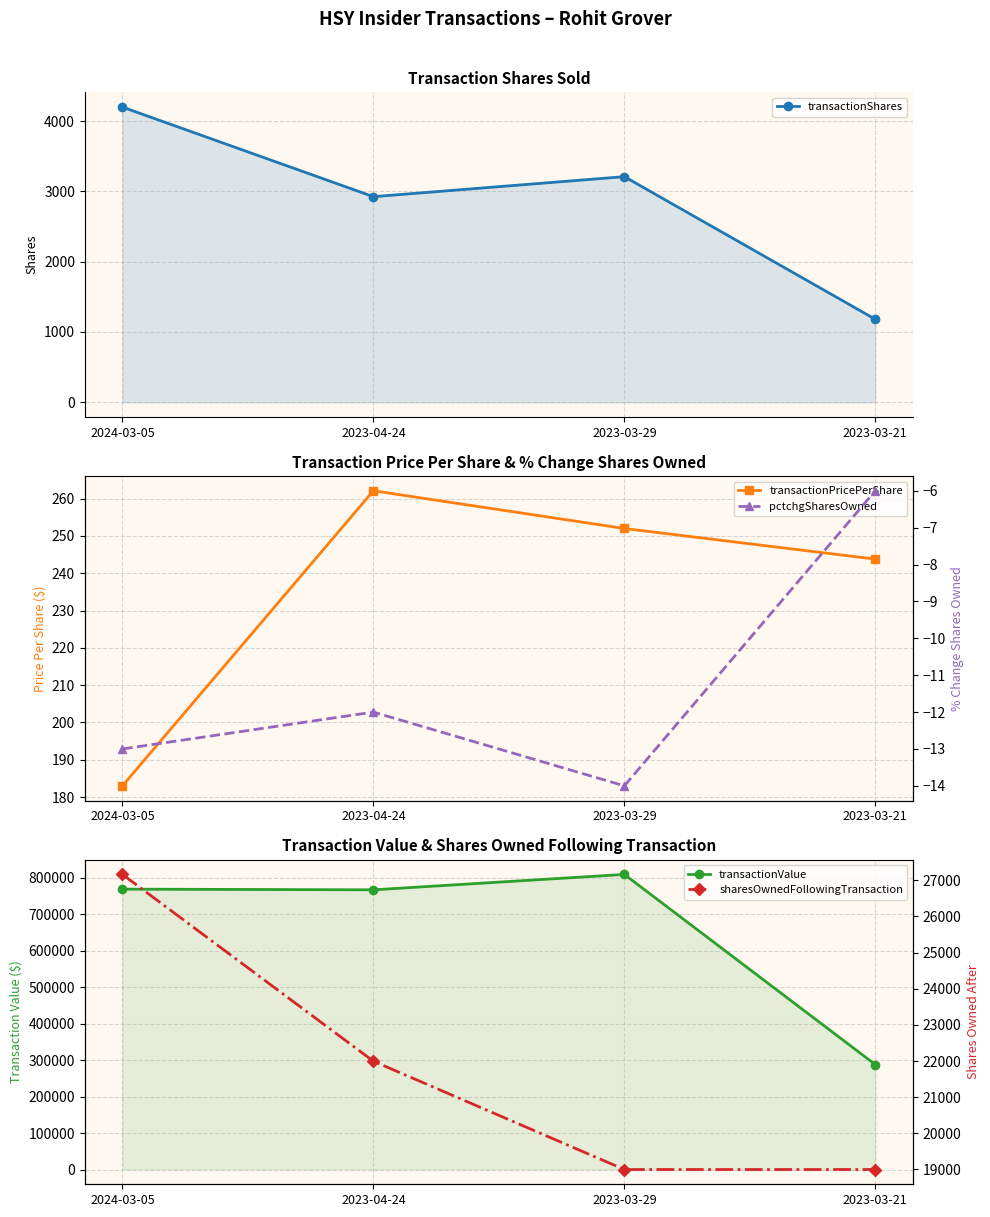

At how many categories does at least one series exceed 455874?

3